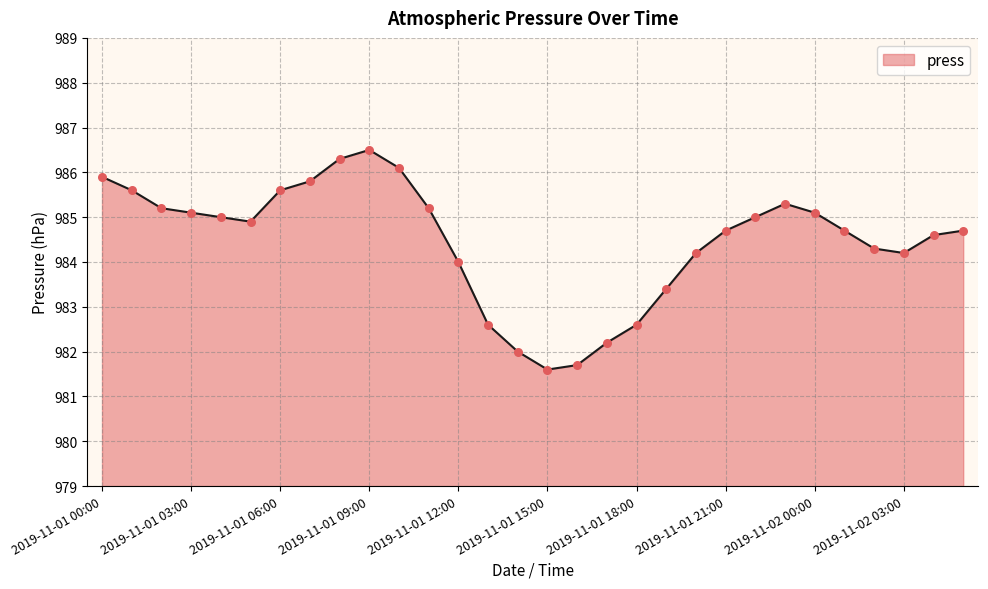

What is the minimum value shown in the chart?

981.6